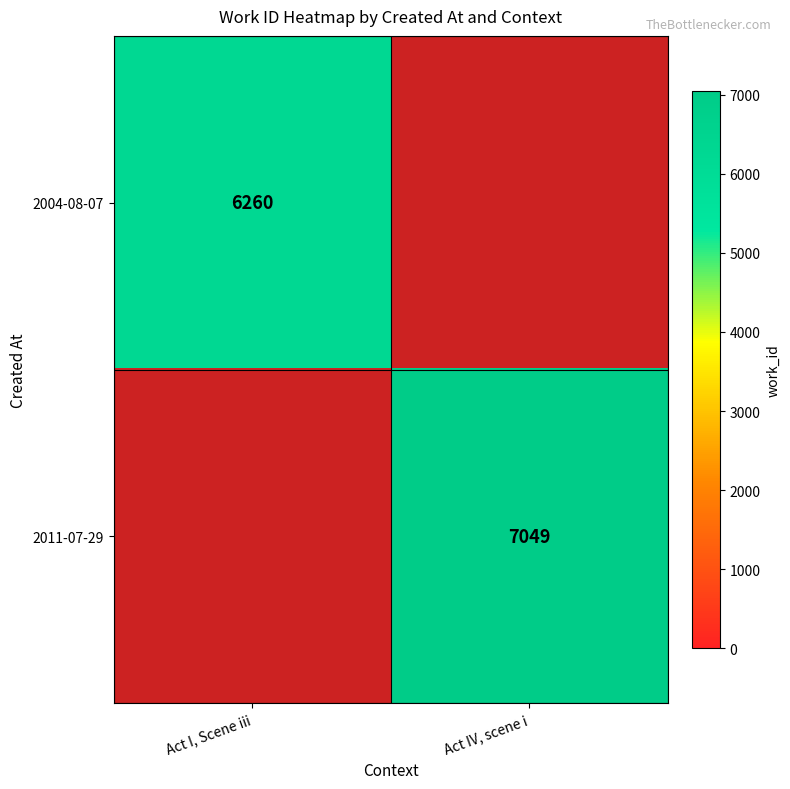

The value of 2004-08-07 at Act I, Scene iii is 6260. True or false?

True